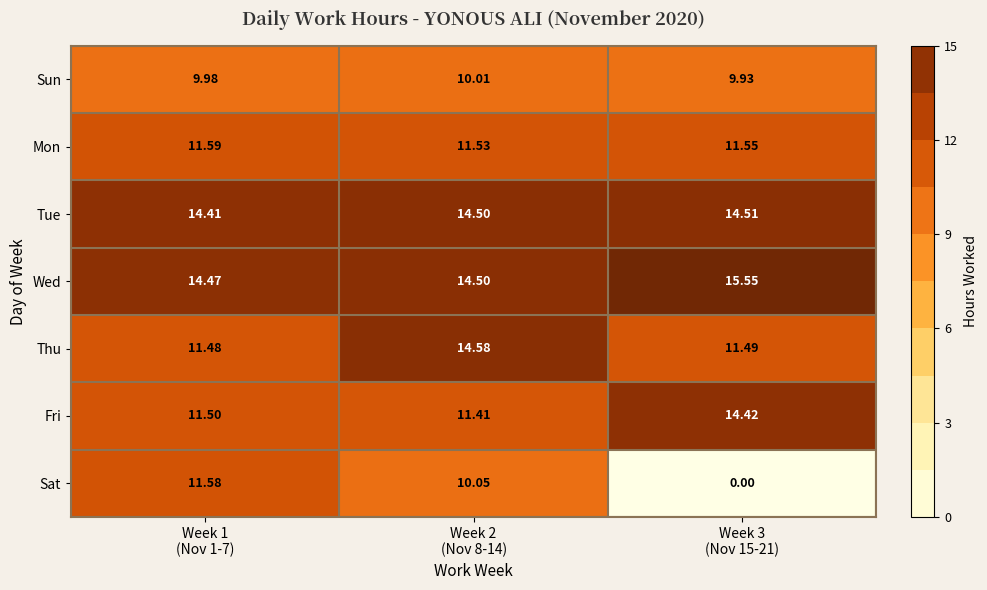

Which series has the largest range (max minus min)?

Sat